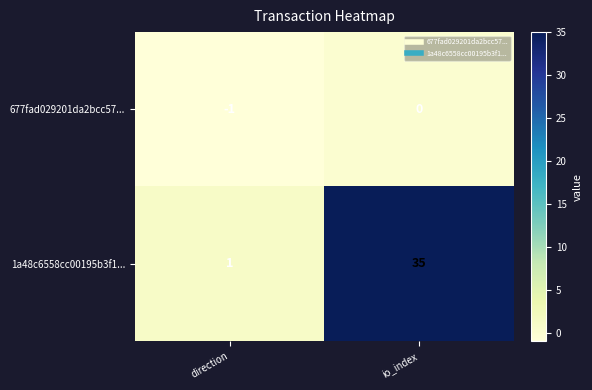

Reading left to right, list all the values displayed in this chart.

677fad029201da2bcc57...: direction=-1	io_index=0
1a48c6558cc00195b3f1...: direction=1	io_index=35